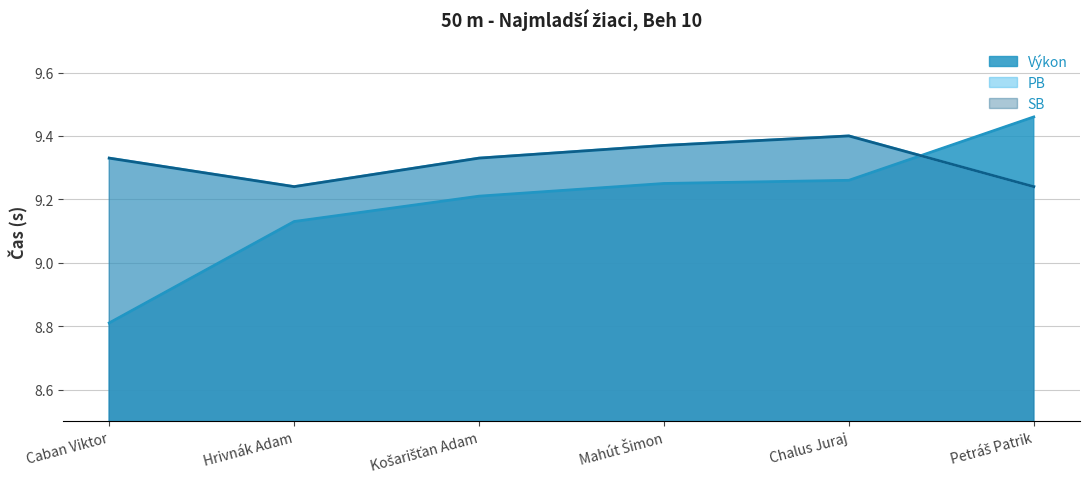

How many SB values are between 9 and 10?

6